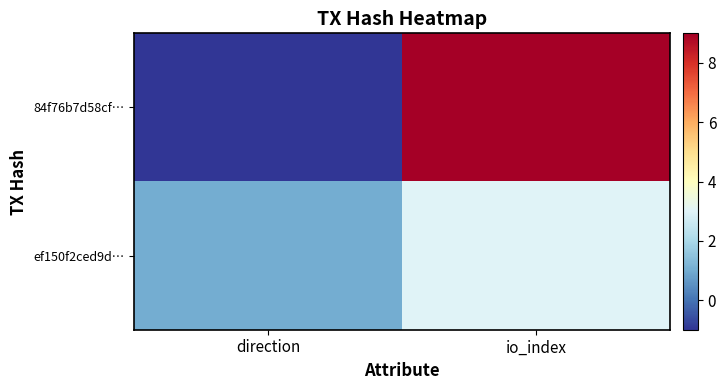

Which series has the largest total across all categories?

84f76b7d58cf…